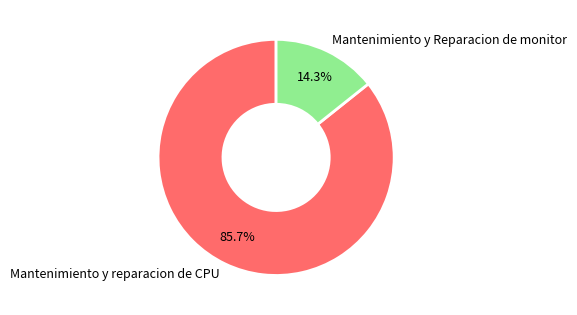

Which slice is the largest?

Mantenimiento y reparacion de CPU